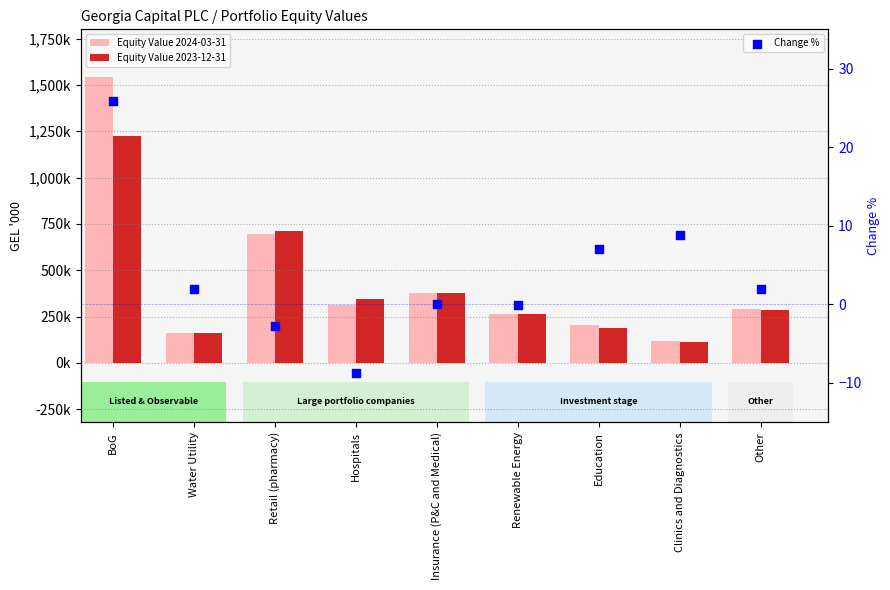

Which series contains the highest Y value?

Equity Value 2024-03-31